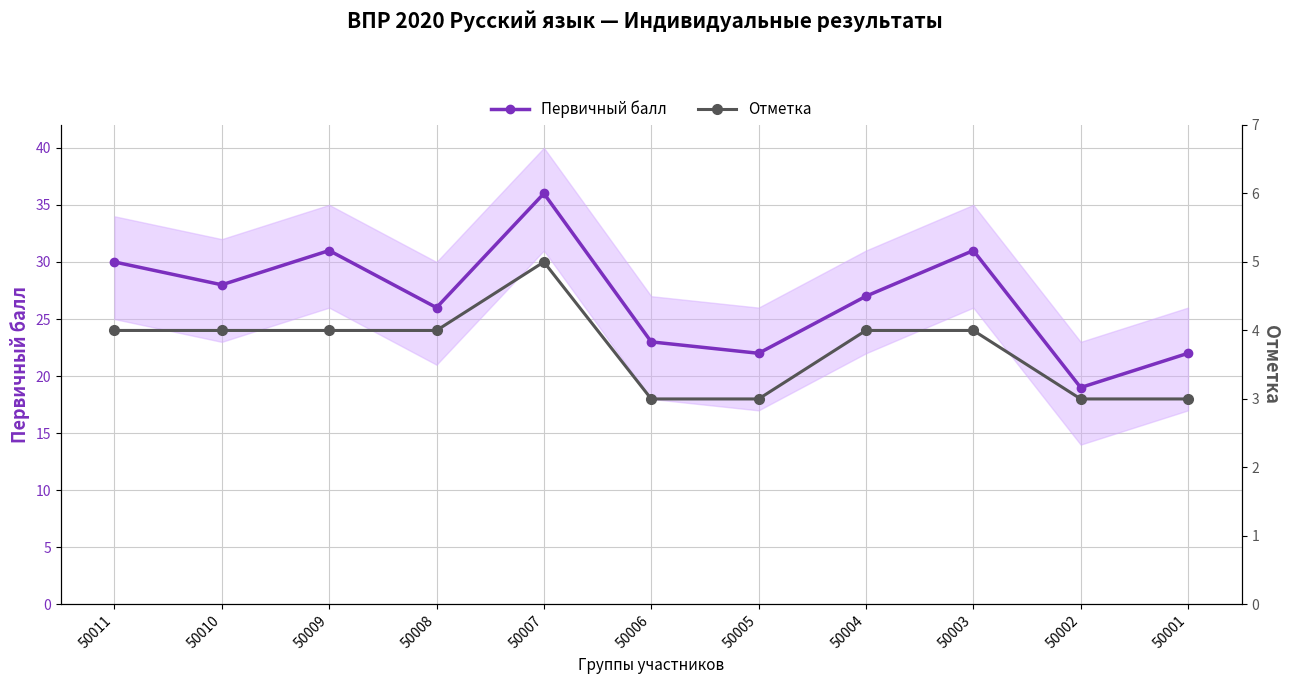

List the series in order of their overall mean, lowest first.

Отметка, Первичный балл